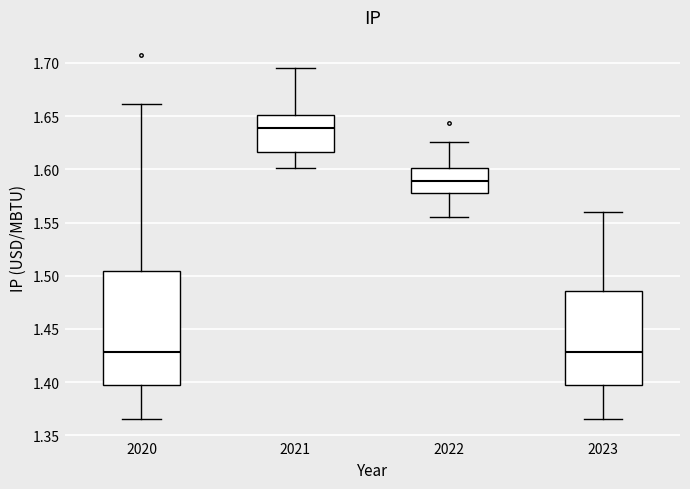

Reading left to right, transcribe this box plot: for each box, give where its median line is, the range the box spans, and where its two whiskers end, as read against the y-axis. The values are not printed on the chart, so give them approximately, as read against the axis.

2020: median 1.430, box 1.400 to 1.505, whiskers 1.365 to 1.660
2021: median 1.640, box 1.615 to 1.650, whiskers 1.600 to 1.695
2022: median 1.590, box 1.580 to 1.600, whiskers 1.555 to 1.625
2023: median 1.430, box 1.400 to 1.485, whiskers 1.365 to 1.560